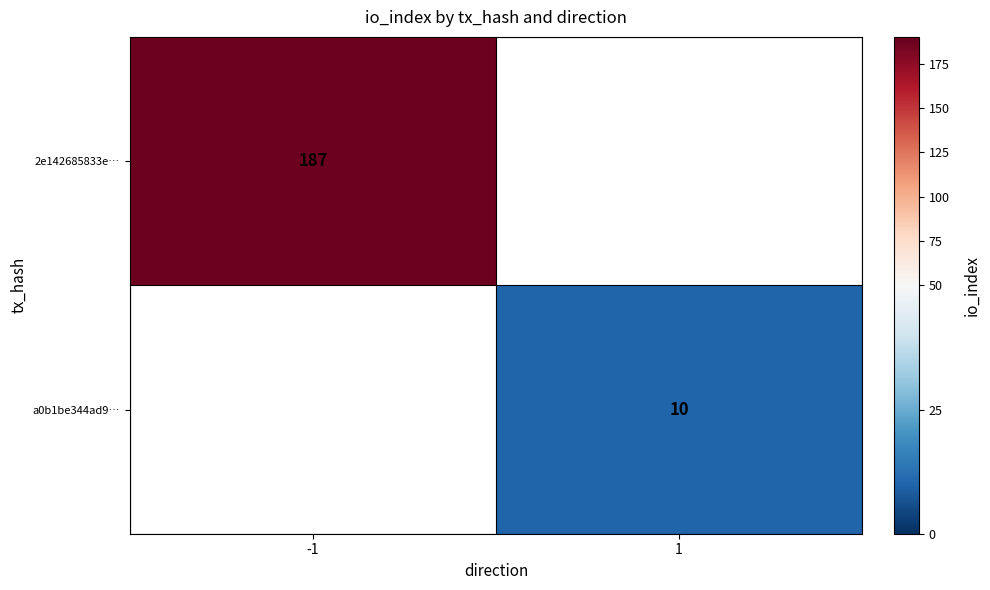

The value of a0b1be344ad9… at 1 is 10. True or false?

True